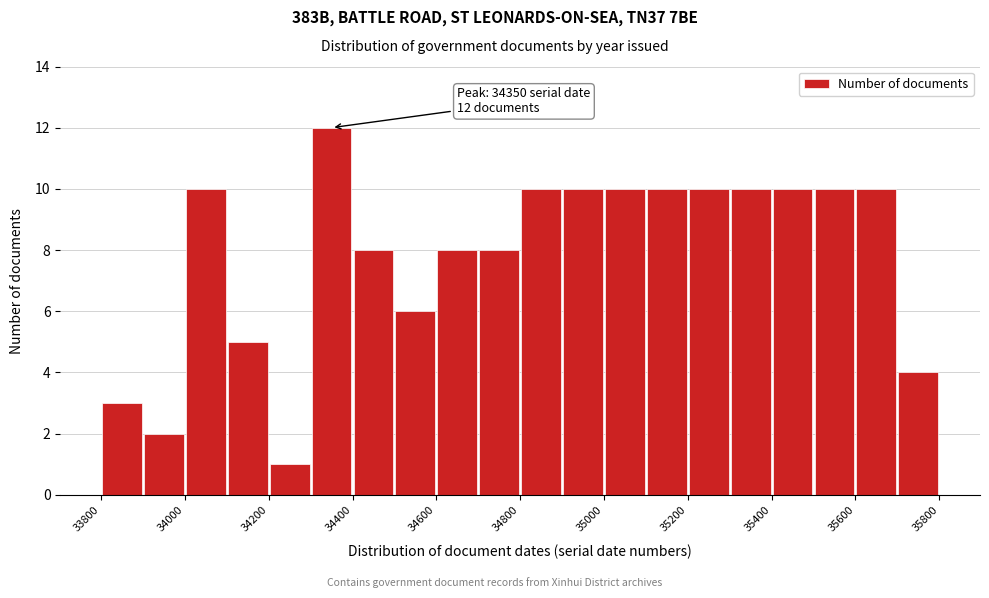

Which range on the x-axis has the tallest bar?

34300 to 34400